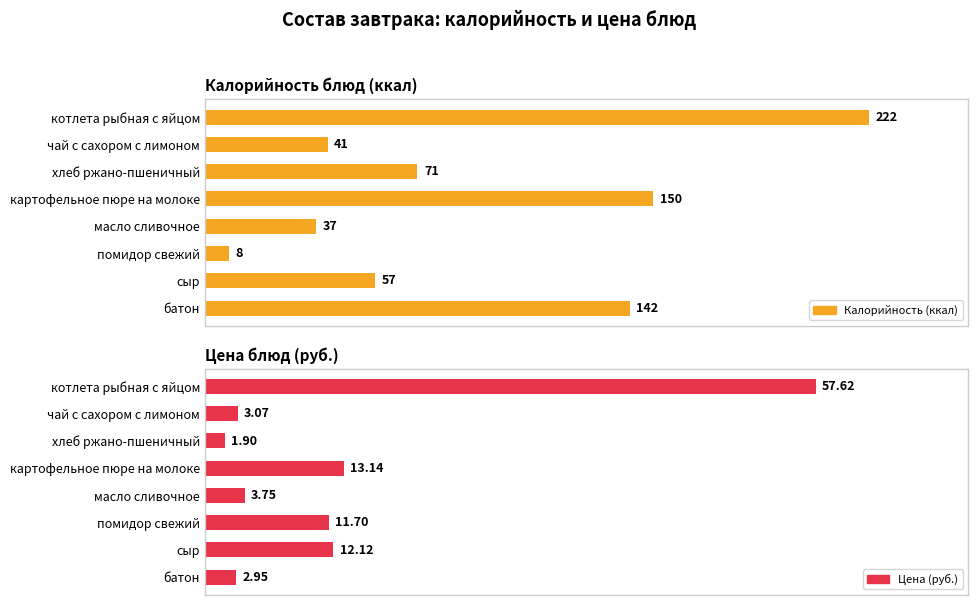

At how many categories does at least one series exceed 130?

3